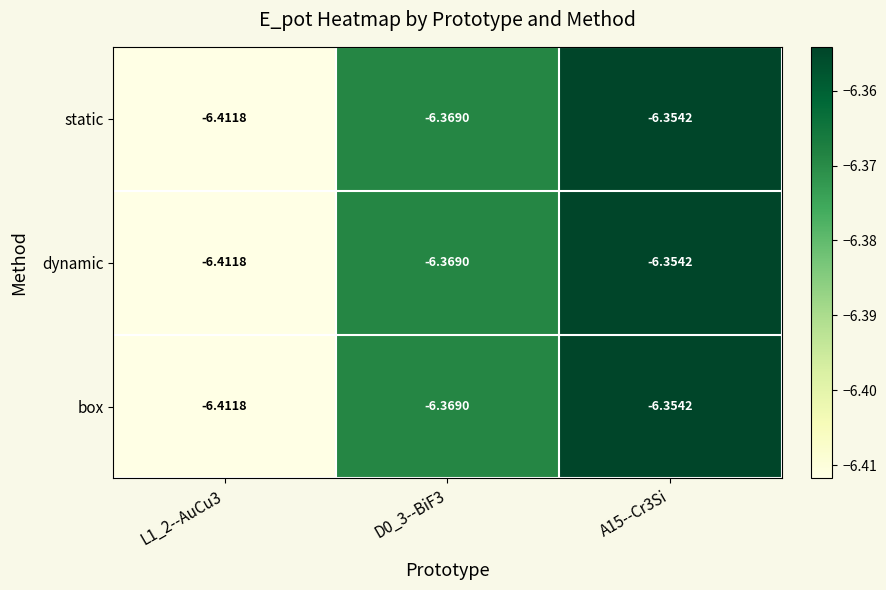

Is the value of box at L1_2--AuCu3 greater than the value of dynamic at A15--Cr3Si?

No